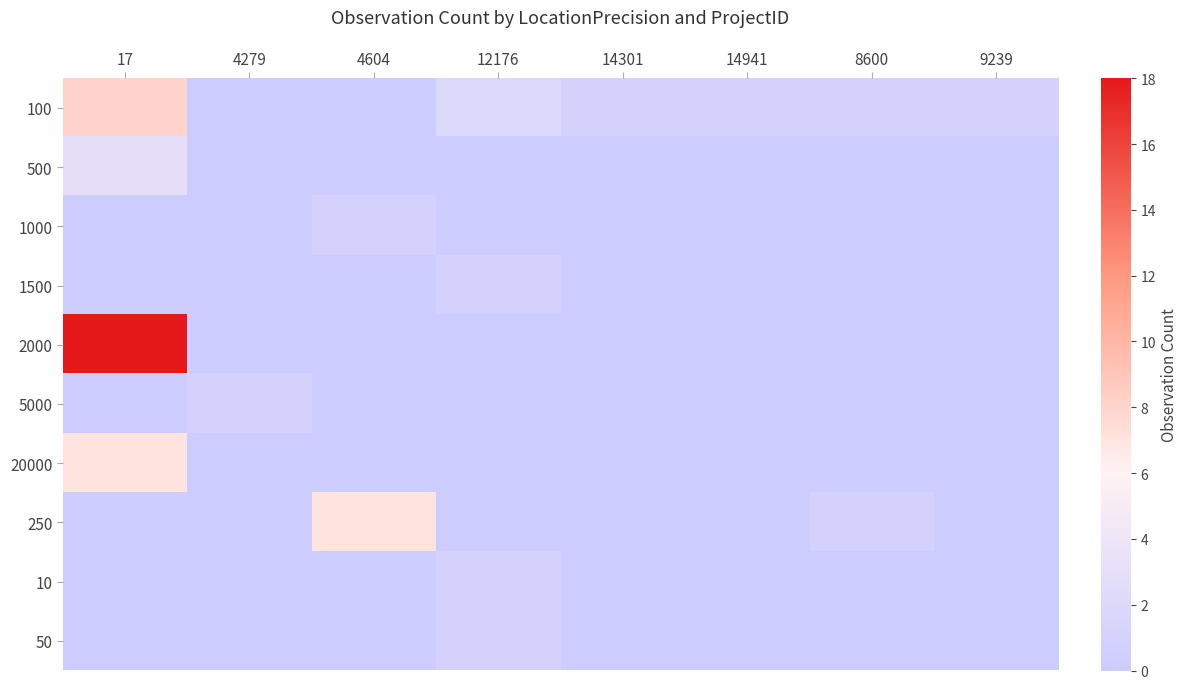

Rank the series at 14301 from highest to lowest value.

100, 500, 1000, 1500, 2000, 5000, 20000, 250, 10, 50